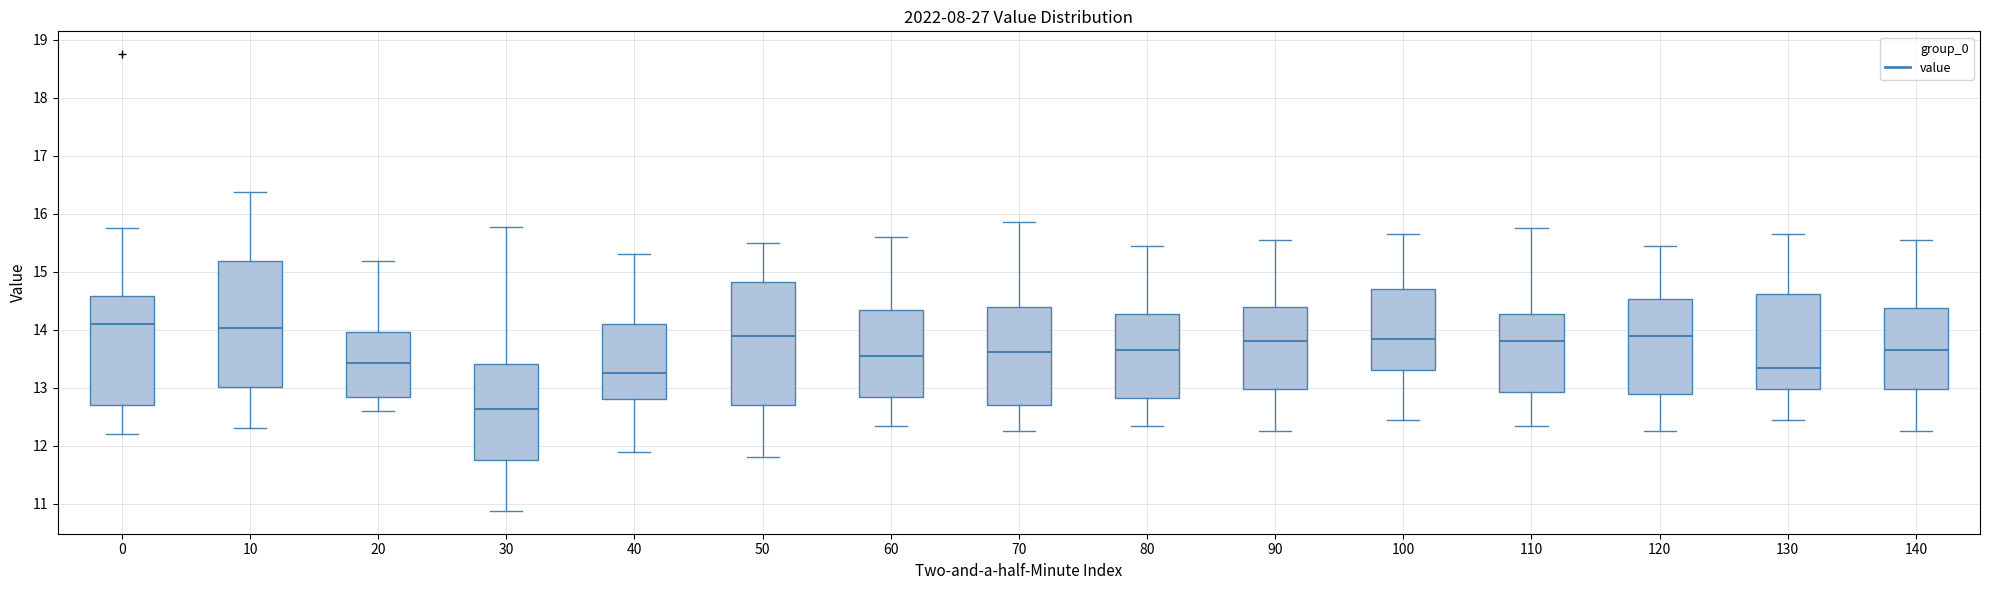

Reading left to right, transcribe this box plot: for each box, give where its median line is, the range the box spans, and where its two whiskers end, as read against the y-axis. The values are not printed on the chart, so give them approximately, as read against the axis.

0: median 14.1, box 12.7 to 14.6, whiskers 12.2 to 15.8
10: median 14.0, box 13.0 to 15.2, whiskers 12.3 to 16.4
20: median 13.4, box 12.8 to 14.0, whiskers 12.6 to 15.2
30: median 12.6, box 11.8 to 13.4, whiskers 10.9 to 15.8
40: median 13.3, box 12.8 to 14.1, whiskers 11.9 to 15.3
50: median 13.9, box 12.7 to 14.8, whiskers 11.8 to 15.5
60: median 13.6, box 12.9 to 14.3, whiskers 12.4 to 15.6
70: median 13.6, box 12.7 to 14.4, whiskers 12.3 to 15.9
80: median 13.7, box 12.8 to 14.3, whiskers 12.4 to 15.5
90: median 13.8, box 13.0 to 14.4, whiskers 12.3 to 15.6
100: median 13.9, box 13.3 to 14.7, whiskers 12.5 to 15.7
110: median 13.8, box 12.9 to 14.3, whiskers 12.4 to 15.8
120: median 13.9, box 12.9 to 14.5, whiskers 12.3 to 15.5
130: median 13.4, box 13.0 to 14.6, whiskers 12.5 to 15.7
140: median 13.7, box 13.0 to 14.4, whiskers 12.3 to 15.6